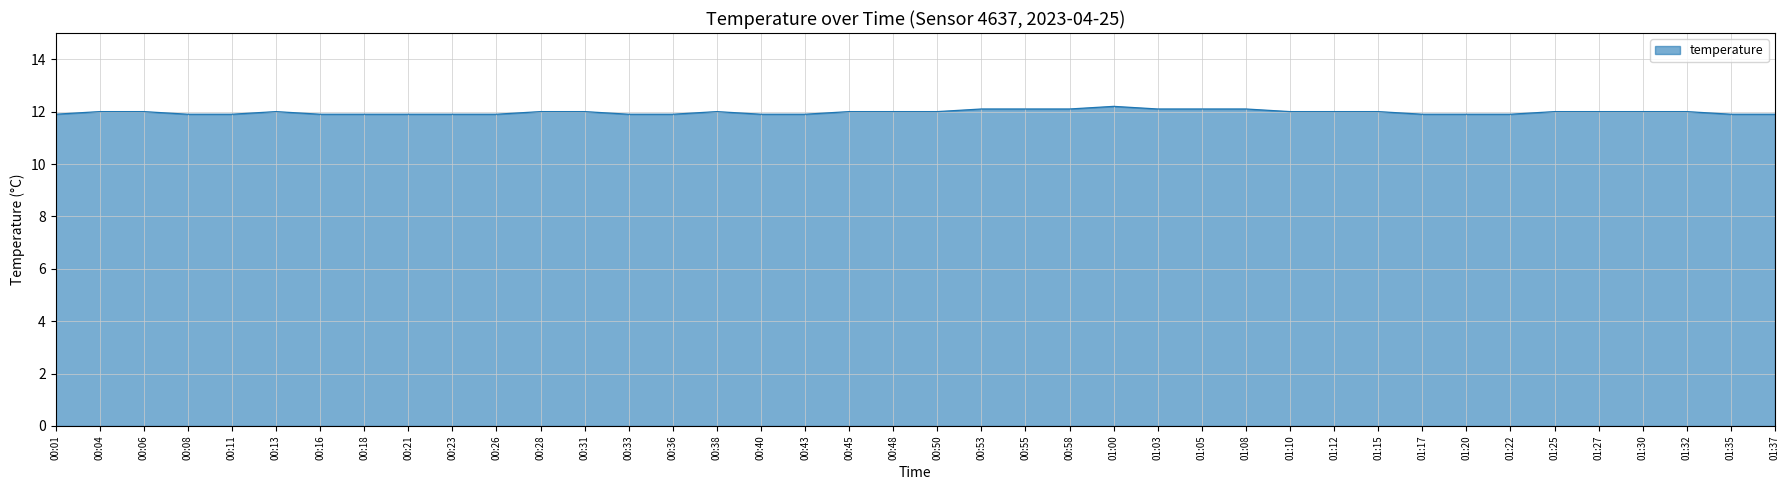

Does the chart display data point markers on the line(s)?

No